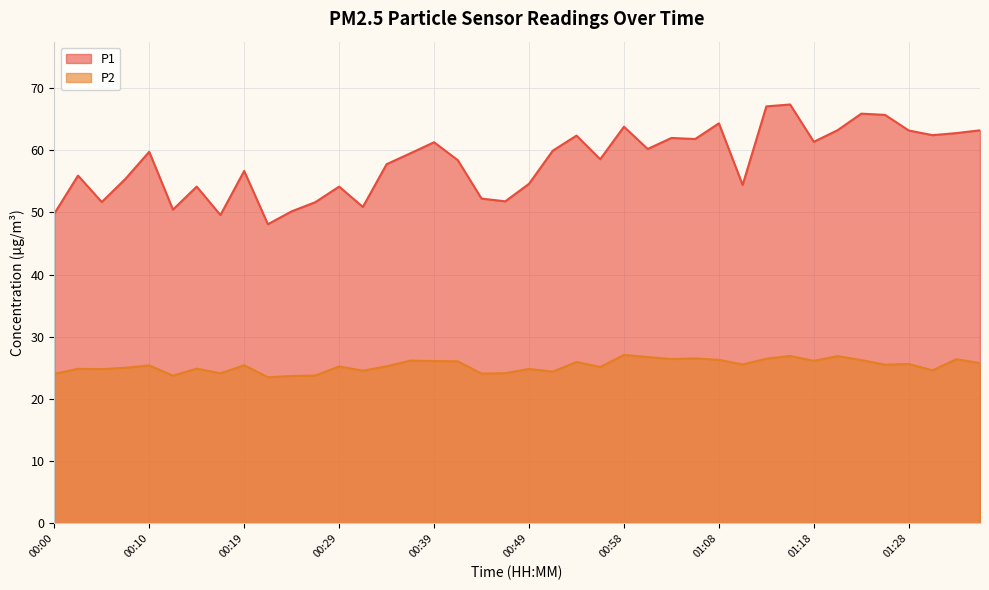

Reading left to right, what are all the values shown in this chart?

P1: 00:00=49.8	00:02=55.9	00:05=51.7	00:07=55.4	00:10=59.8	00:12=50.5	00:14=54.1	00:17=49.6	00:19=56.7	00:22=48.1	00:24=50.2	00:27=51.6	00:29=54.1	00:32=50.9	00:34=57.8	00:36=59.5	00:39=61.3	00:41=58.4	00:44=52.2	00:46=51.8	00:49=54.6	00:51=59.9	00:53=62.4	00:56=58.5	00:58=63.8	01:01=60.2	01:03=62.0	01:06=61.8	01:08=64.3	01:11=54.4	01:13=67.0	01:15=67.3	01:18=61.4	01:20=63.2	01:23=65.9	01:25=65.7	01:28=63.2	01:30=62.4	01:32=62.8	01:35=63.2
P2: 00:00=24.1	00:02=24.9	00:05=24.8	00:07=25.0	00:10=25.4	00:12=23.8	00:14=24.9	00:17=24.1	00:19=25.4	00:22=23.5	00:24=23.7	00:27=23.8	00:29=25.2	00:32=24.6	00:34=25.2	00:36=26.2	00:39=26.1	00:41=26.1	00:44=24.1	00:46=24.1	00:49=24.8	00:51=24.4	00:53=25.9	00:56=25.1	00:58=27.1	01:01=26.8	01:03=26.4	01:06=26.5	01:08=26.3	01:11=25.6	01:13=26.5	01:15=26.9	01:18=26.1	01:20=26.9	01:23=26.2	01:25=25.5	01:28=25.6	01:30=24.6	01:32=26.4	01:35=25.8